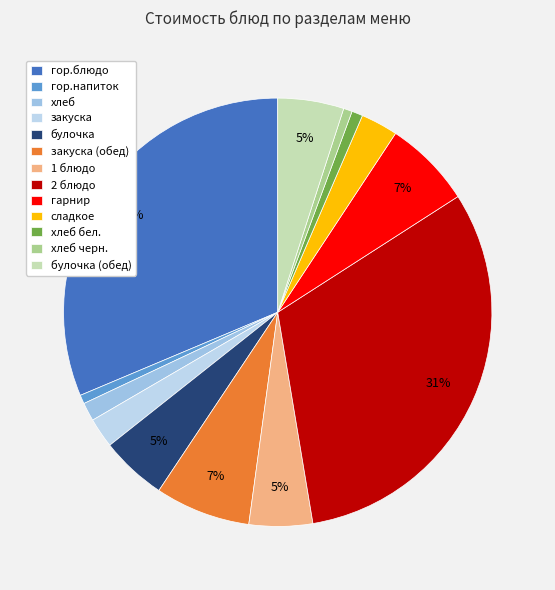

To the nearest percent, what percentage of the pie is гор.блюдо?

31%